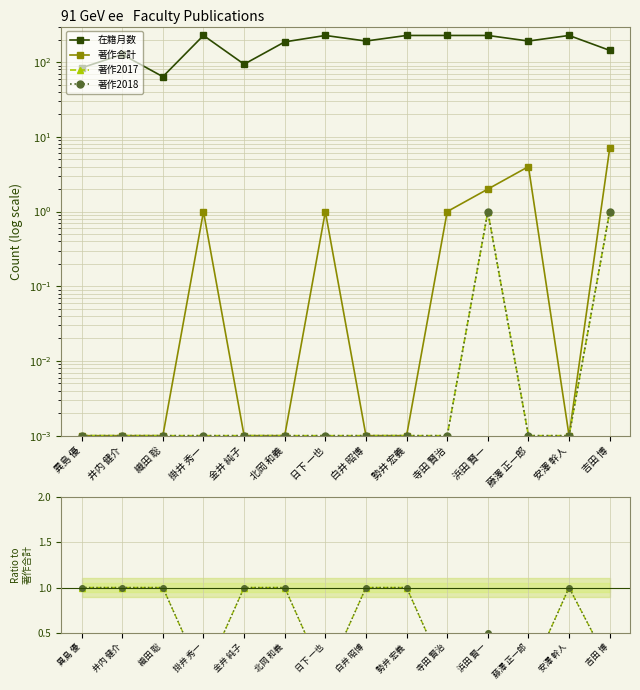

True or false: 著作合計 has more than 2 interior local peaks.

True